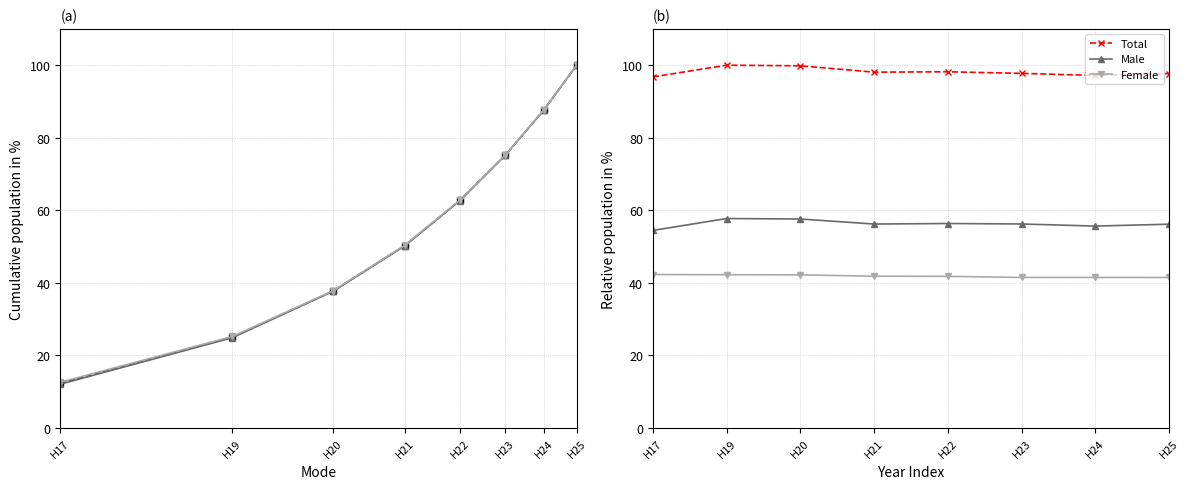

The Male series shows 38.7 at H19. True or false?

False